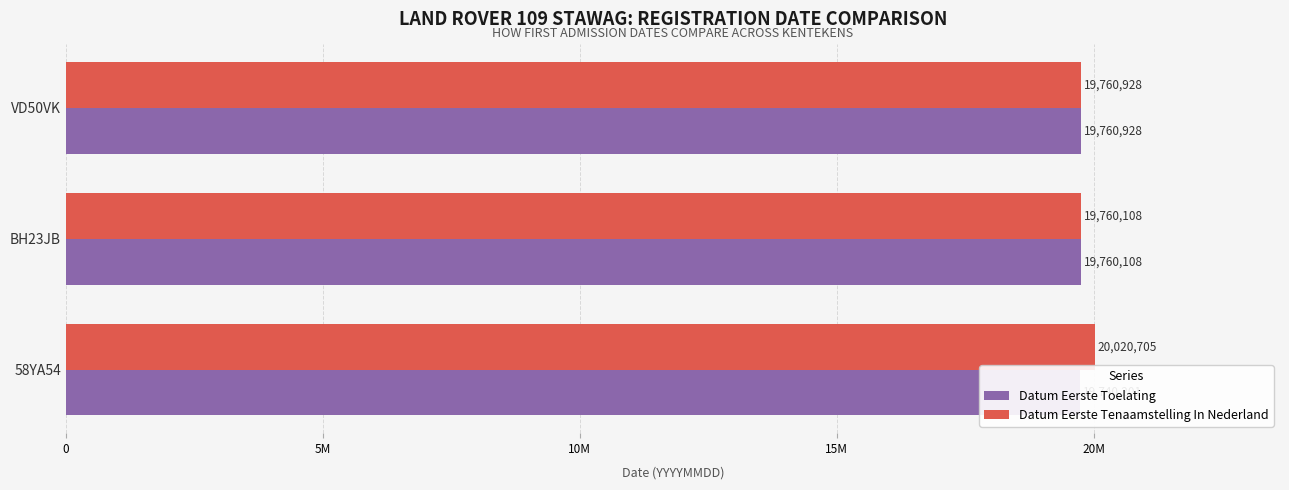

How many bars are there in each group?

2